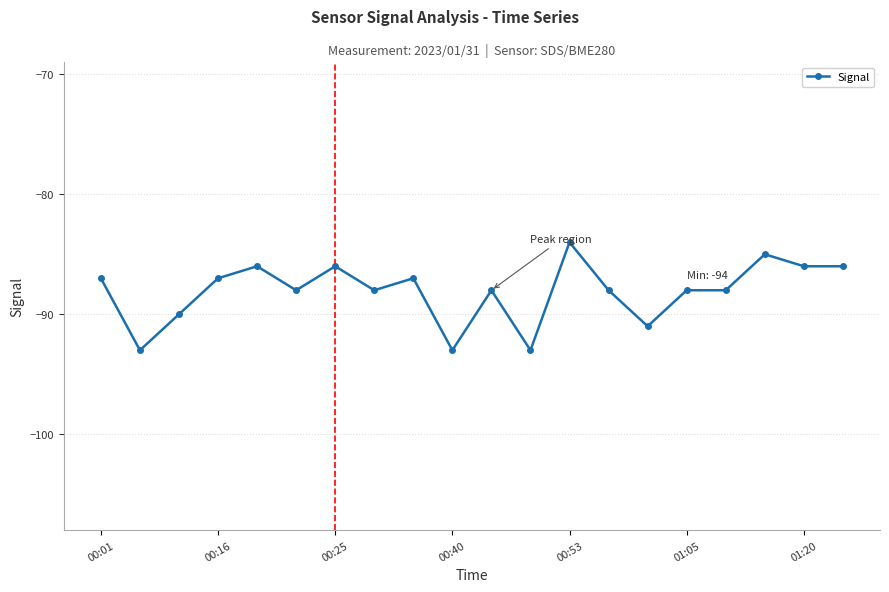

What is the difference between the second highest and second lowest values?

8